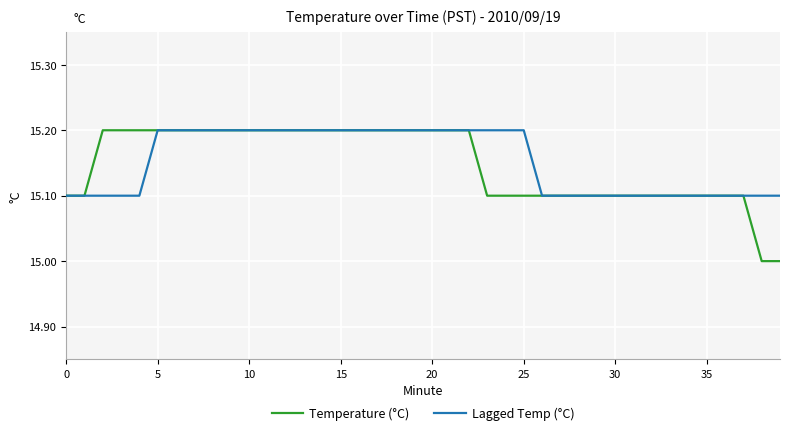

At how many categories does at least one series exceed 15?

40